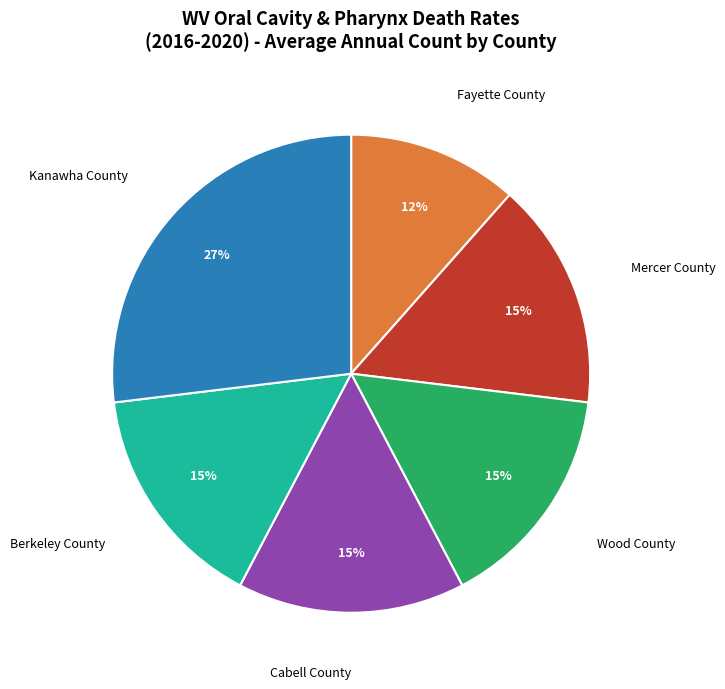

Which slice is the largest?

Kanawha County